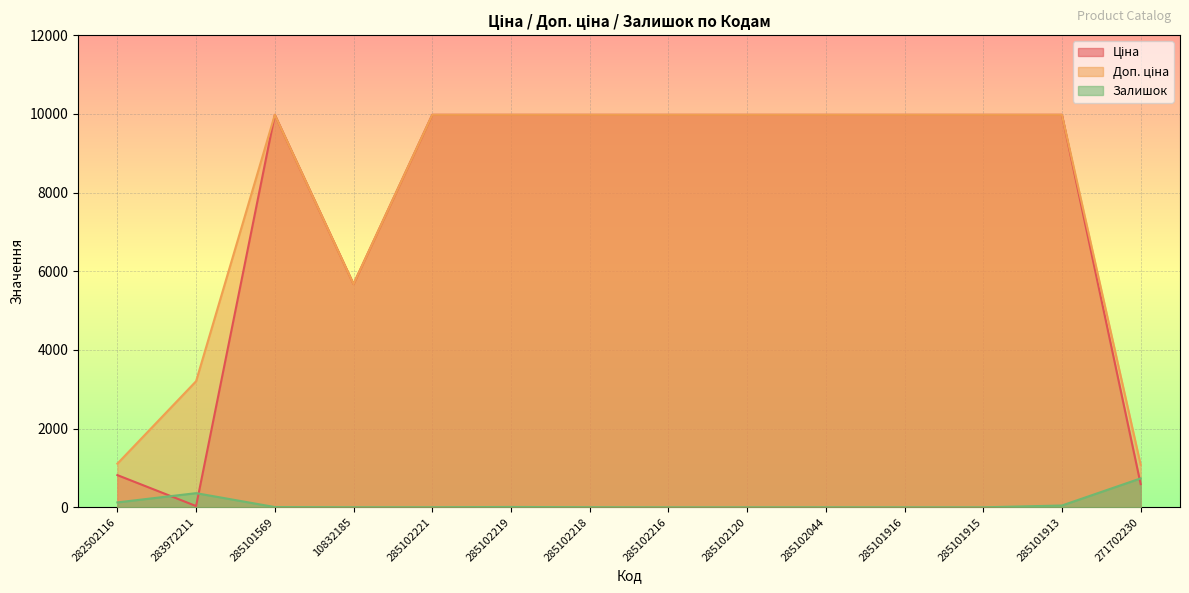

What is the total value across all series at 285102218?

19953.0